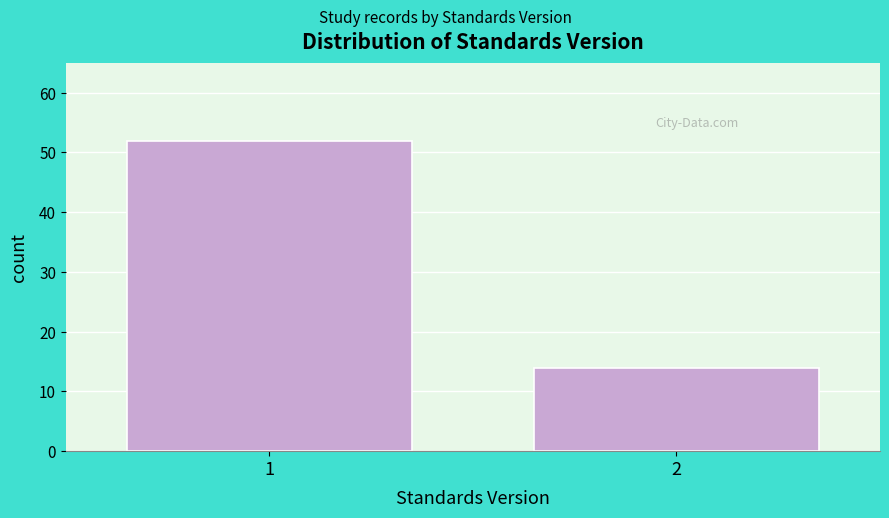

Reading left to right, list all the values displayed in this chart.

1=52	2=14